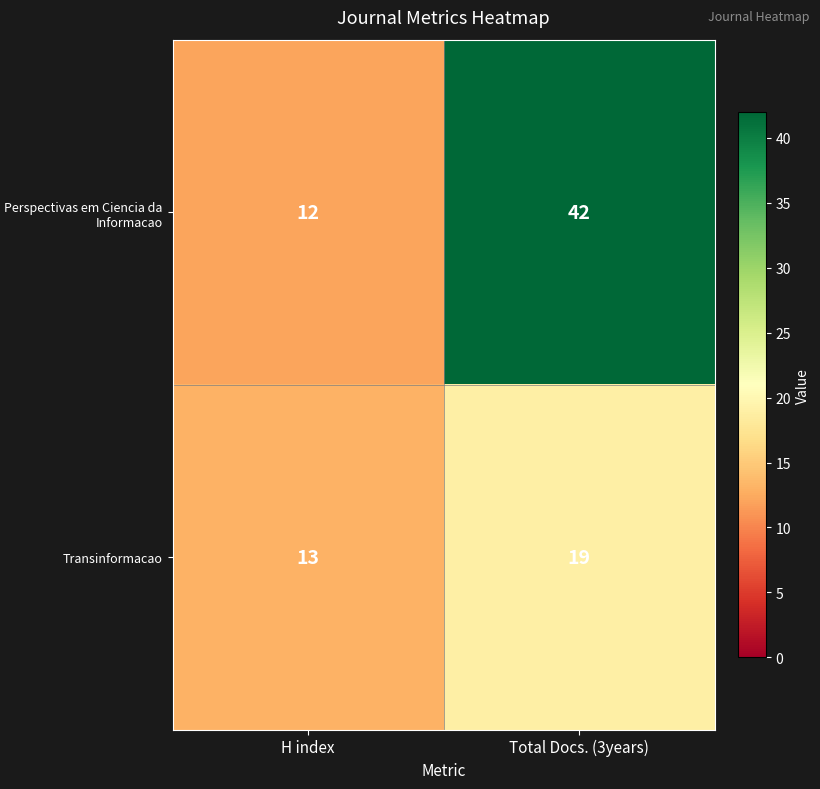

What is the difference between the highest and lowest values at H index?

1